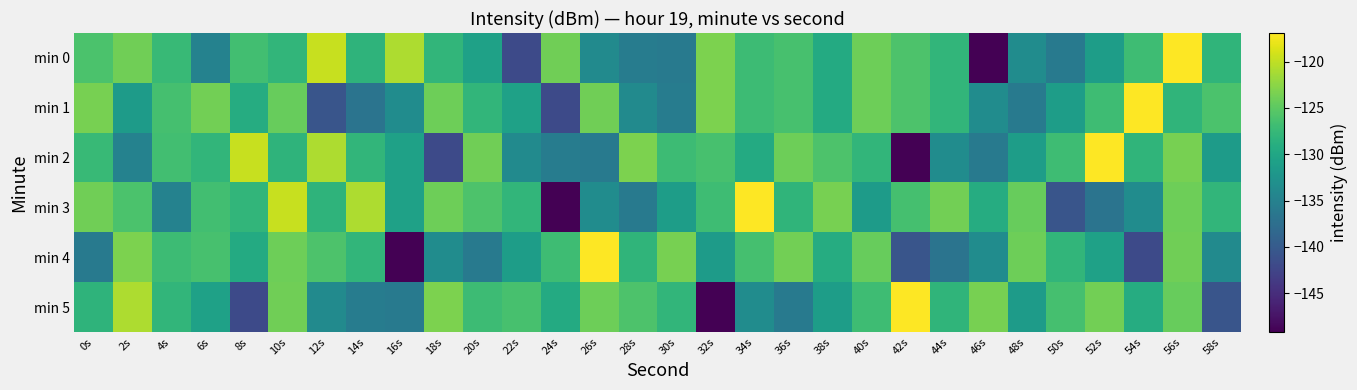

List the series in order of their peak value, highest first.

min 0, min 1, min 2, min 3, min 4, min 5